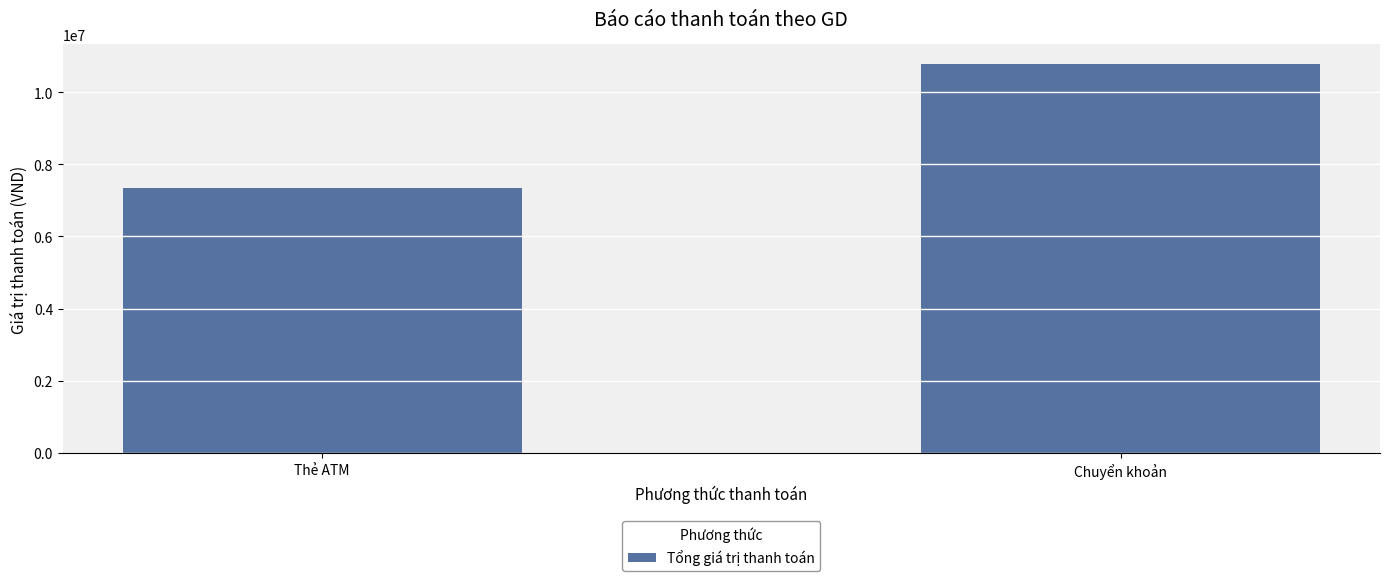

What is the approximate value at Thẻ ATM, to the nearest 50?

7346450